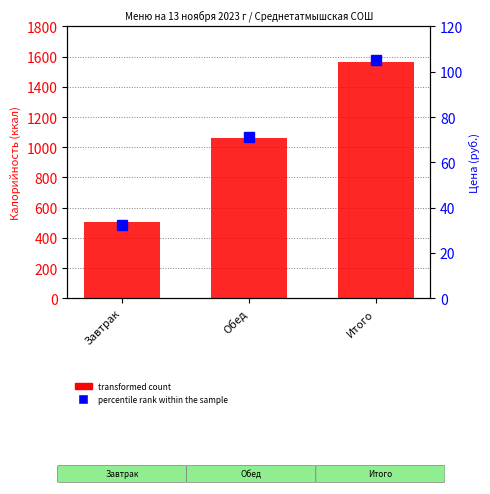

What is the total value across all series at Обед?

1130.2